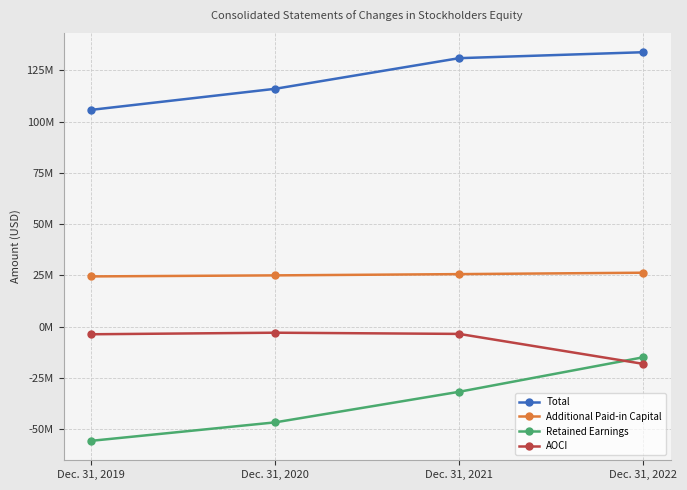

True or false: AOCI and Total intersect in this chart.

False